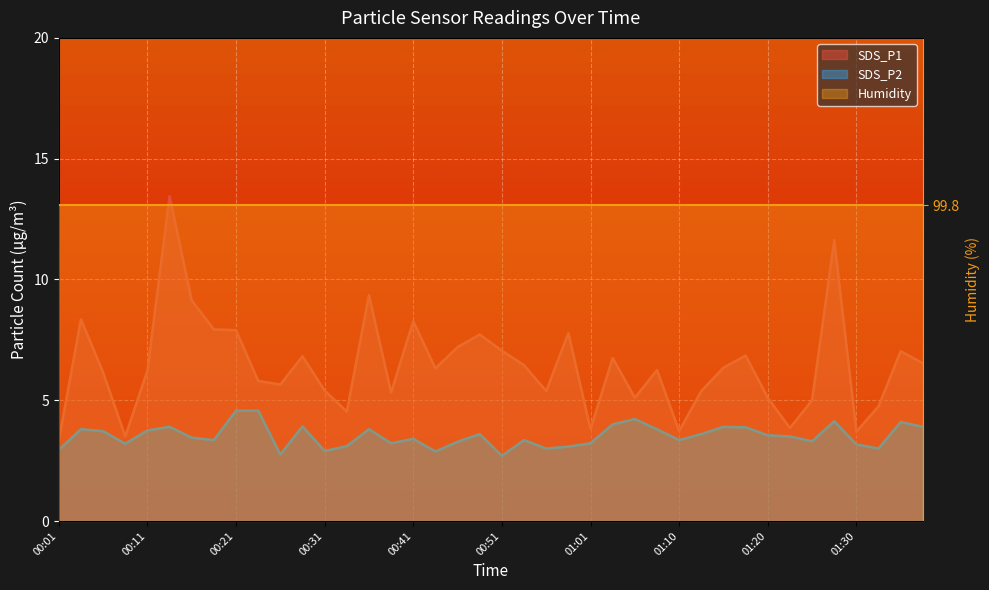

What position from the left is 01:25?

35